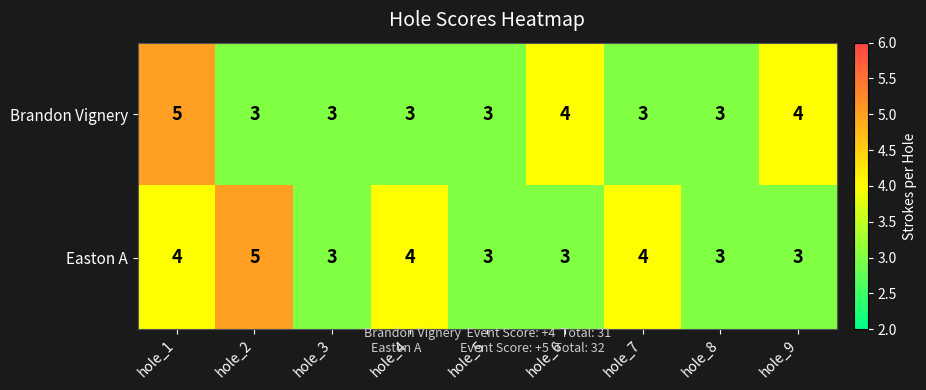

What is the average value of the Easton A series?

4